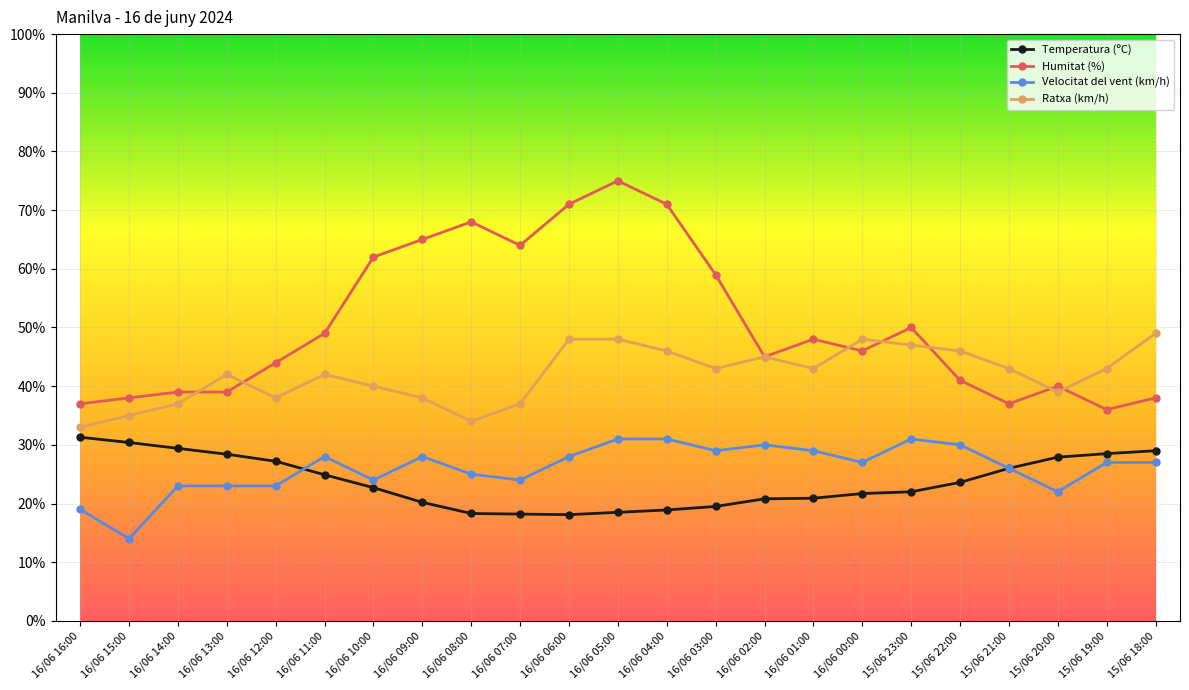

Which series changed the most between 16/06 07:00 and 15/06 22:00?

Humitat (%)